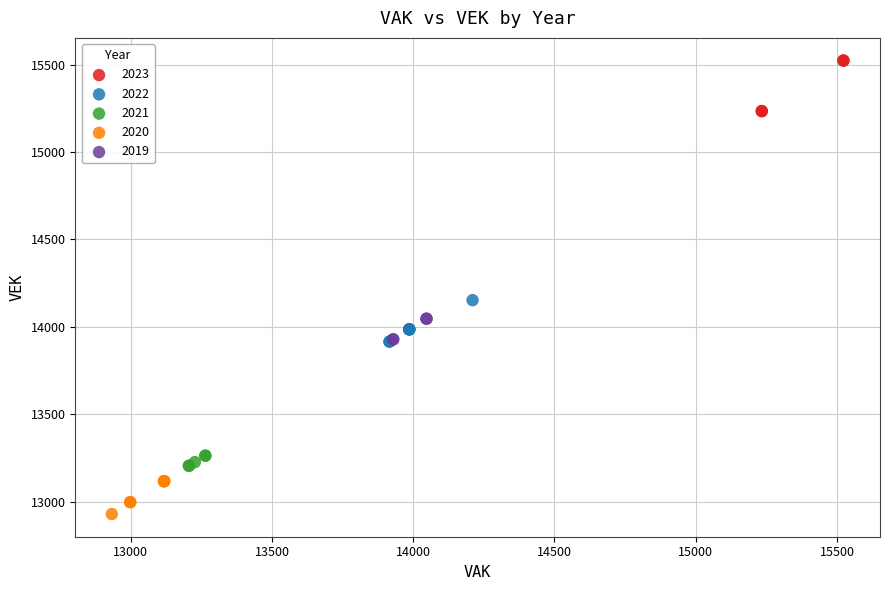

Which series reaches the minimum Y coordinate?

2020